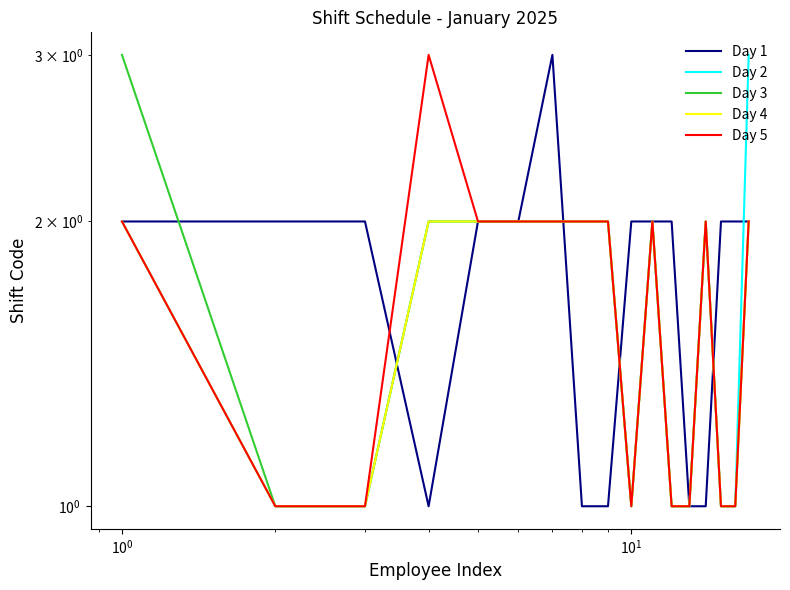

What is the smallest value displayed?

1